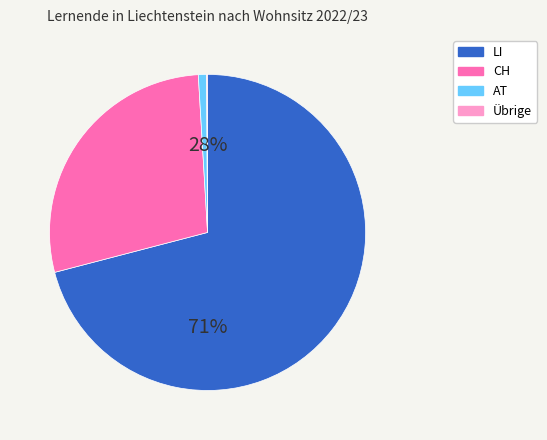

Which slice is the smallest?

Übrige